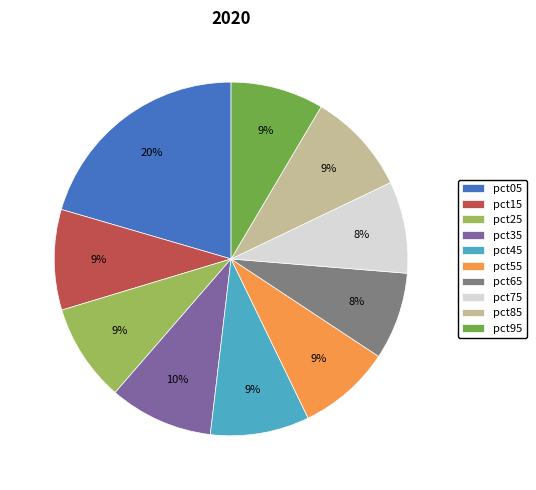

What is the largest slice in the pie chart?

pct05